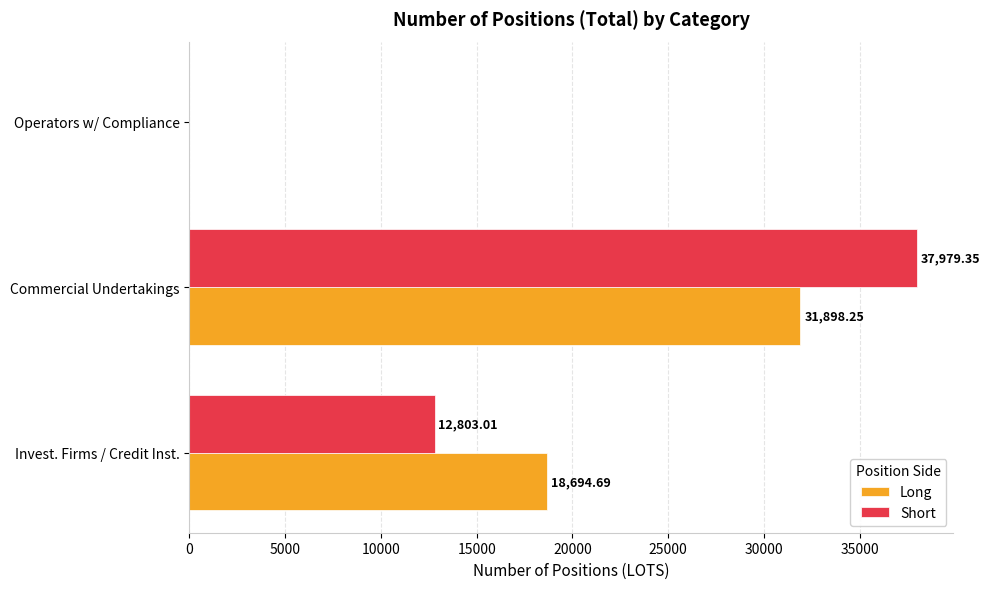

How many values in the Long series exceed 18694?

2